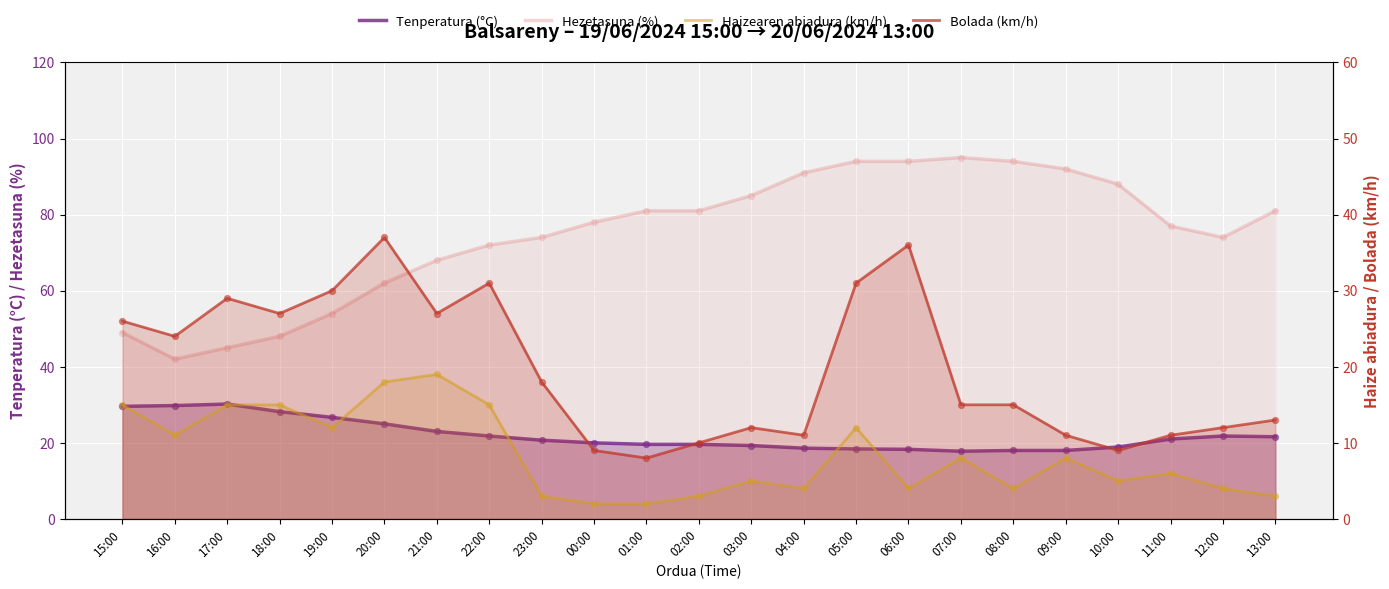

What is the total value across all series at 20:00?

142.0